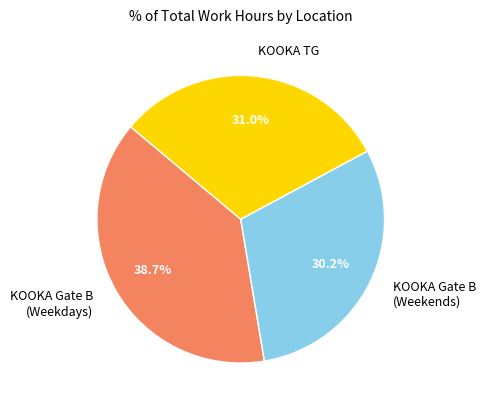

Is there a majority slice in this chart?

No